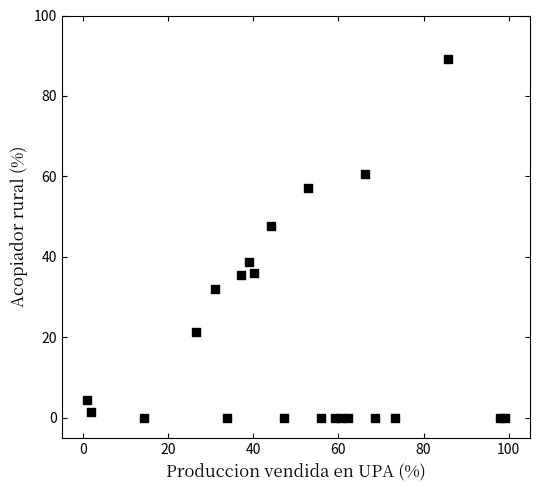

What Y value in the scatter plot is closest to 44?

47.7